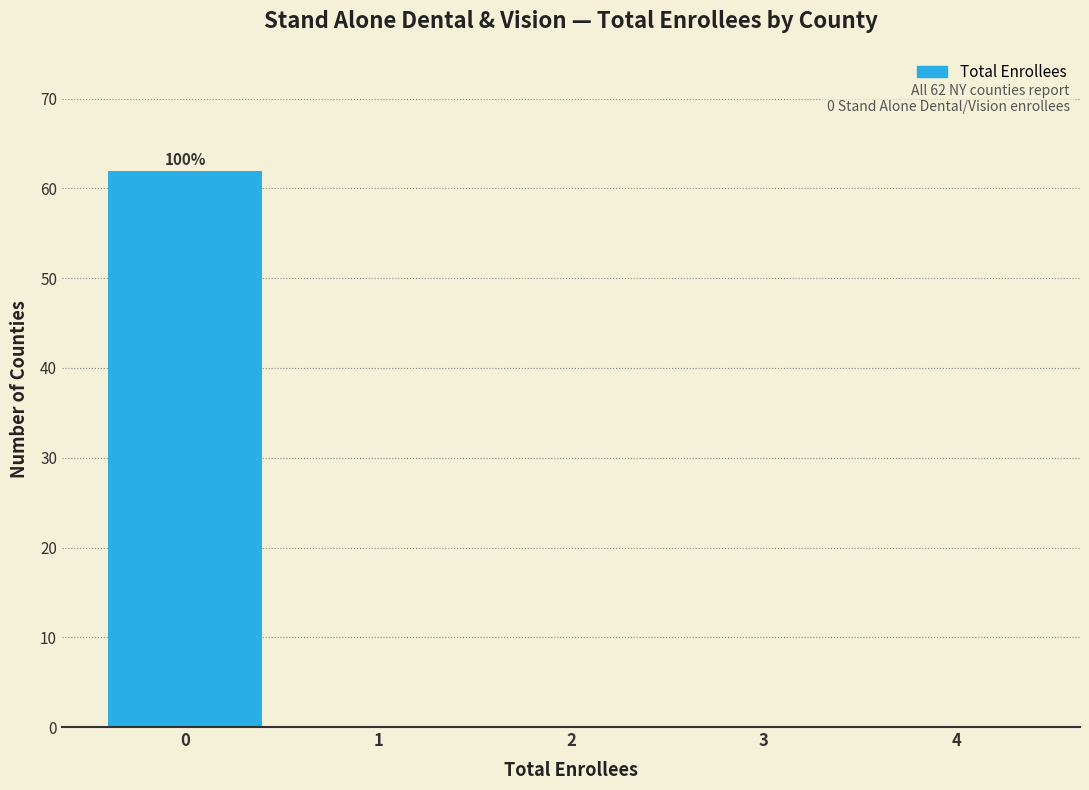

Over which range of the x-axis is the bar tallest?

-0.5 to 0.5